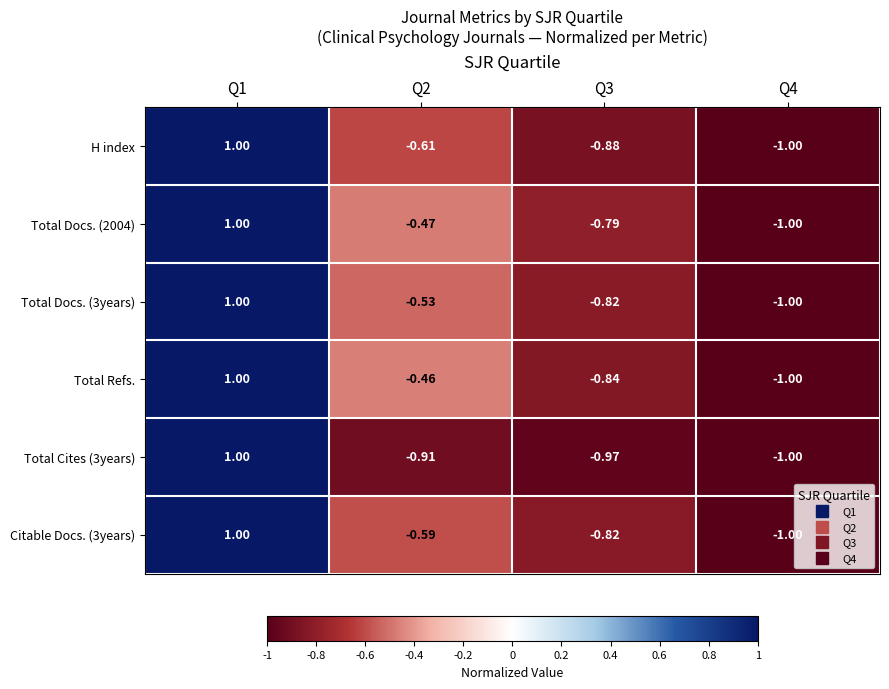

Which series changed the most between Q2 and Q3?

Total Refs.